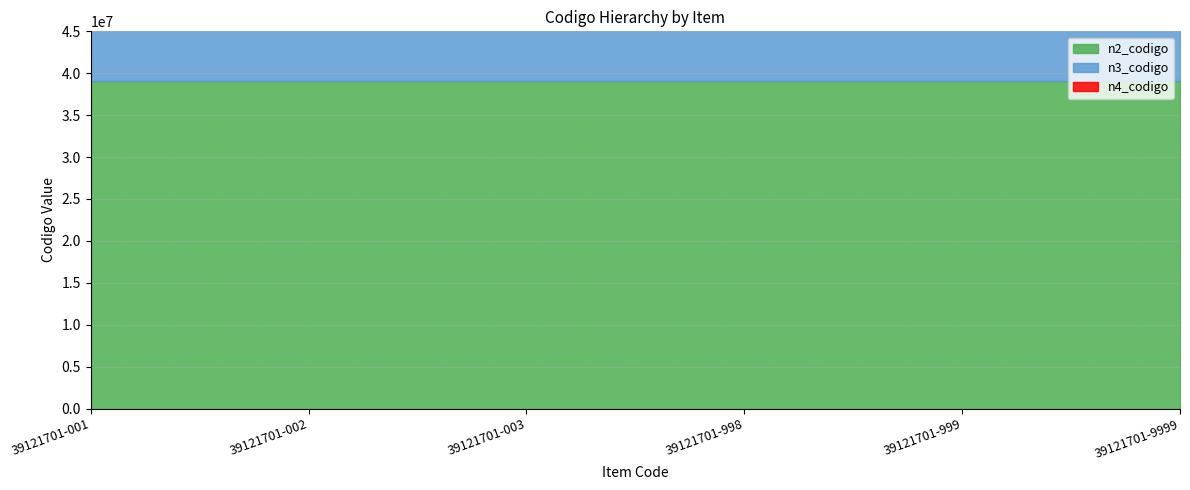

Reading left to right, extract all data points from this chart.

n2_codigo: 39120000	39120000	39120000	39120000	39120000	39120000
n3_codigo: 39121700	39121700	39121700	39121700	39121700	39121700
n4_codigo: 39121701	39121701	39121701	39121701	39121701	39121701